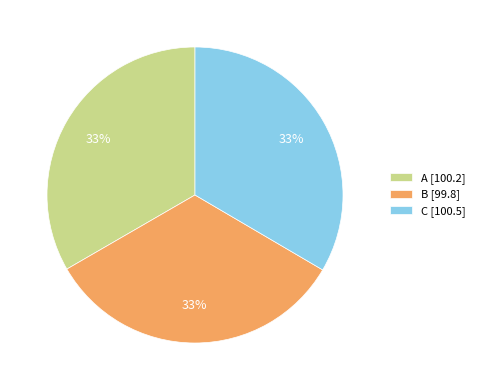

What is the ratio of the value at B [99.8] to the value at A [100.2]?

1.0